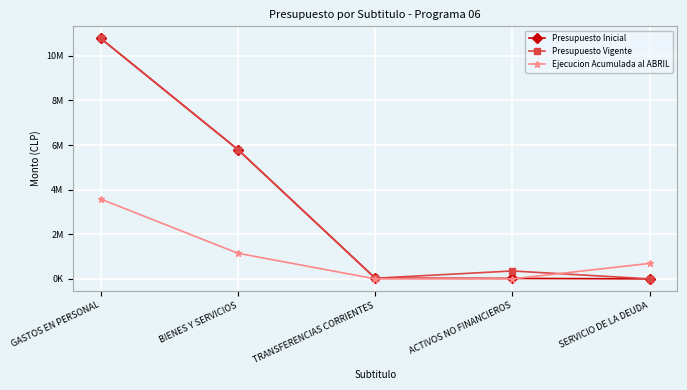

Which category has the lowest value in the Presupuesto Inicial series?

SERVICIO DE LA DEUDA